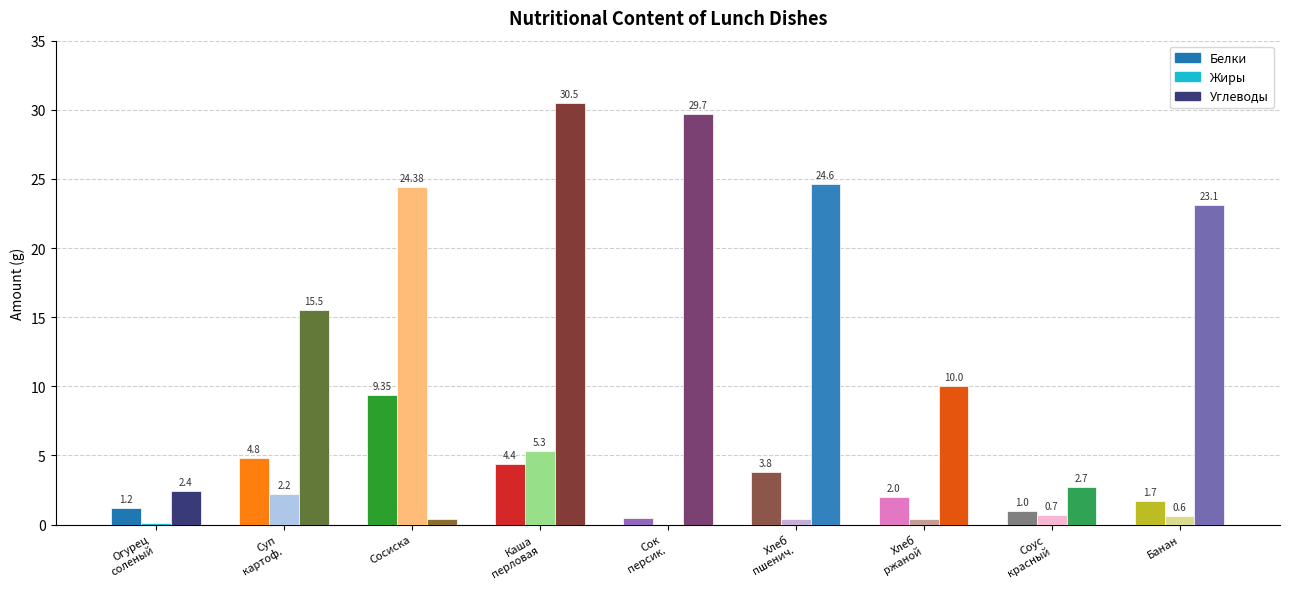

Are the bars grouped side by side (vs. stacked)?

Yes